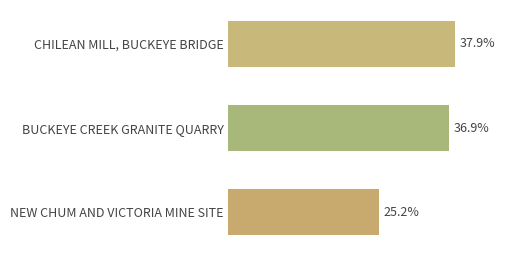

List the labels in order of value, largest first.

CHILEAN MILL, BUCKEYE BRIDGE, BUCKEYE CREEK GRANITE QUARRY, NEW CHUM AND VICTORIA MINE SITE